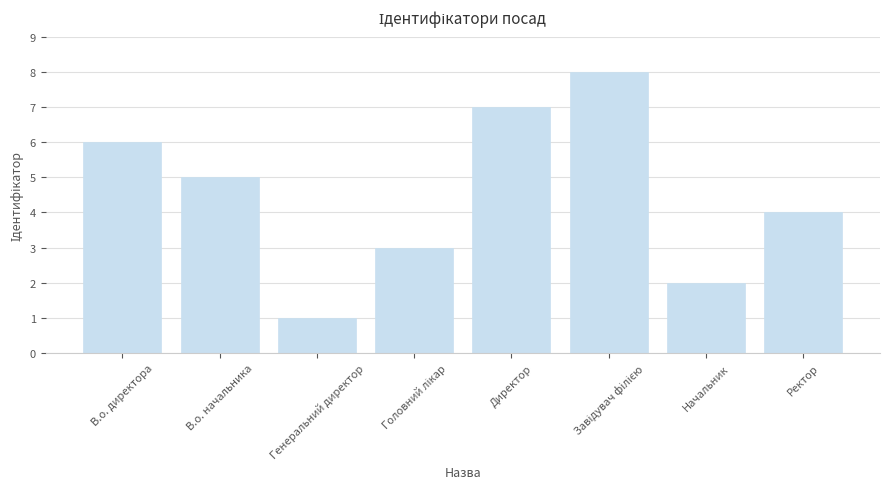

Is it true that the value at Начальник is 1?

False